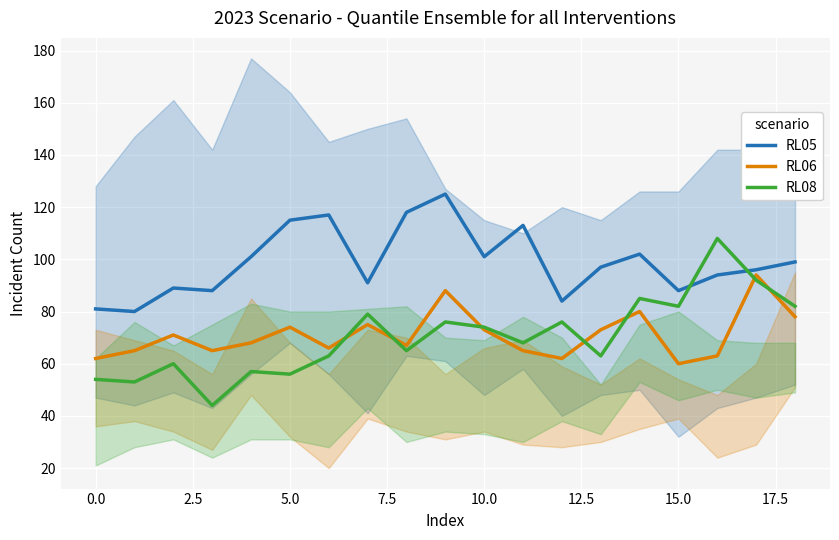

What is the label of the 8th point from the right?

11